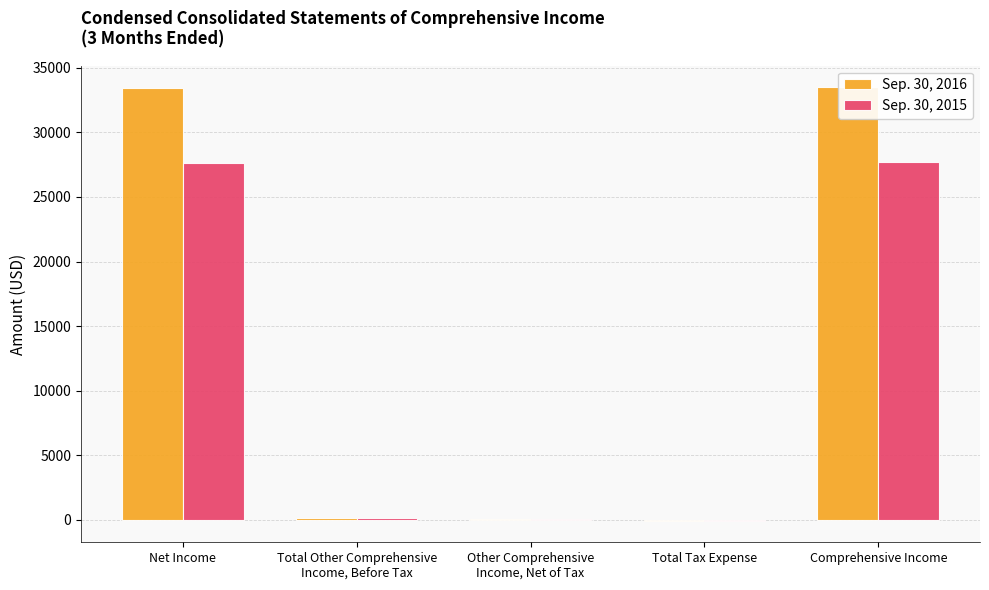

How many bars are there in each group?

2